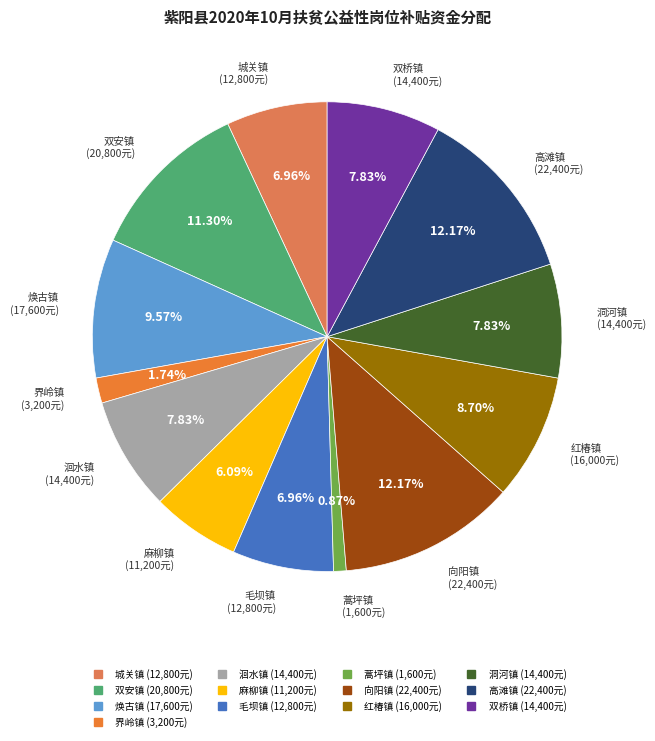

Between 麻柳镇 and 红椿镇, which is larger?

红椿镇